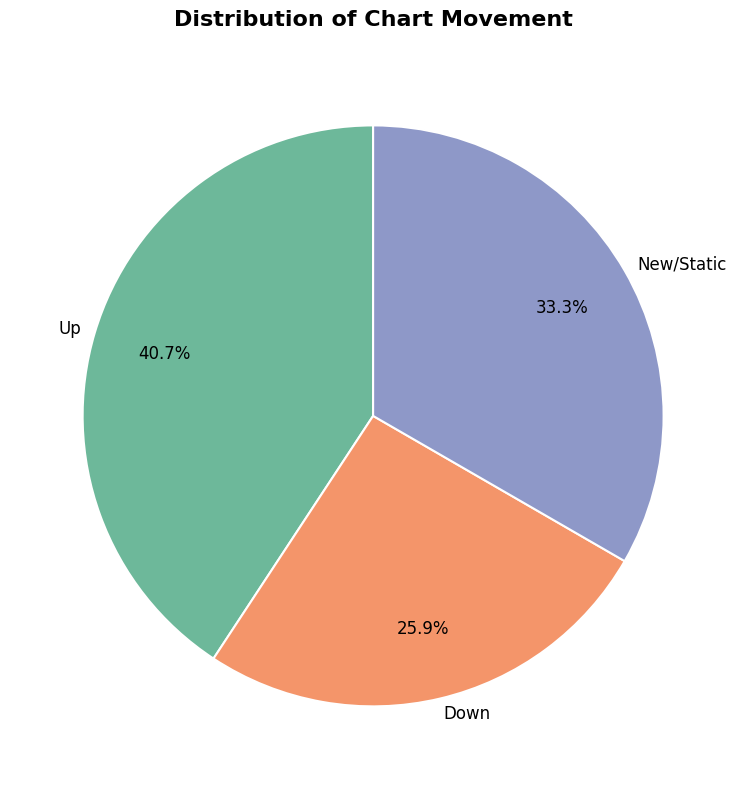

Which slice is the largest?

Up